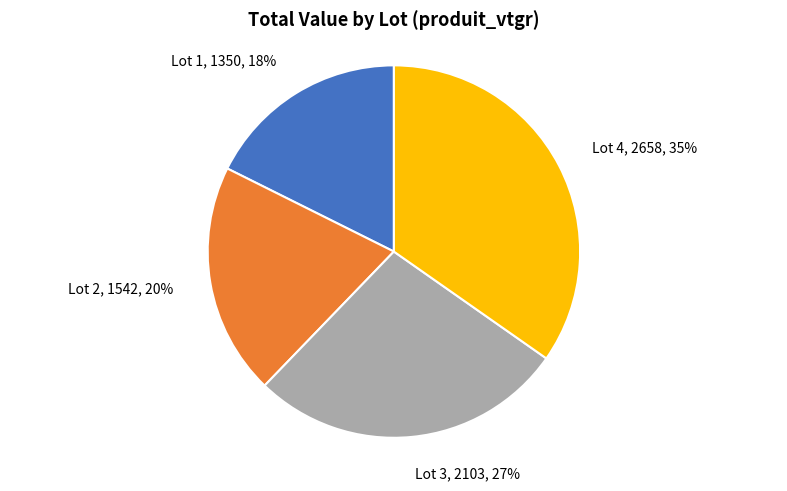

Is Lot 2 the majority of the pie?

No